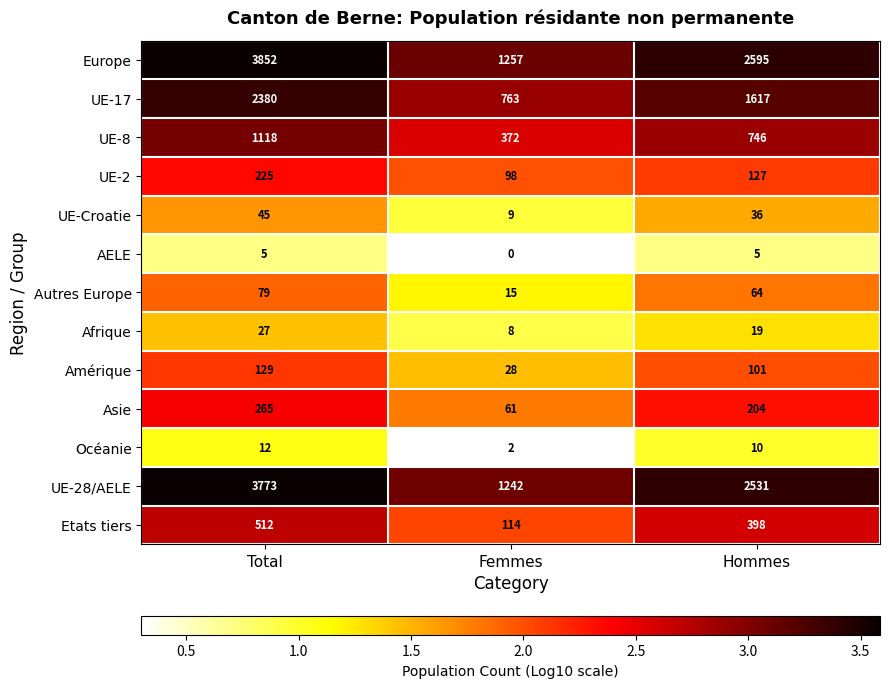

What is the sum of the UE-28/AELE values at Femmes and Hommes?

3773